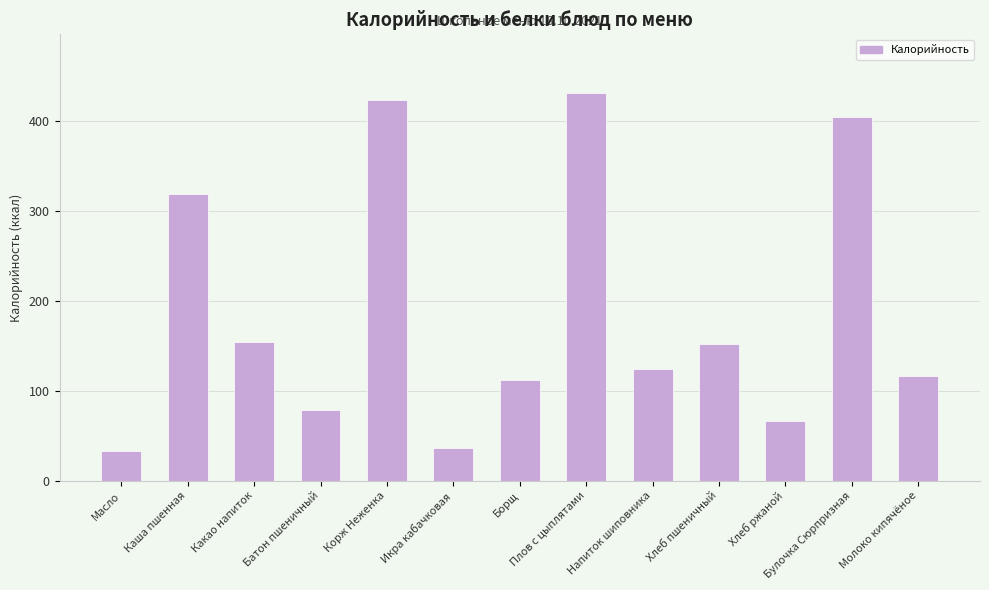

What is the label of the 8th bar from the left?

Плов с цыплятами